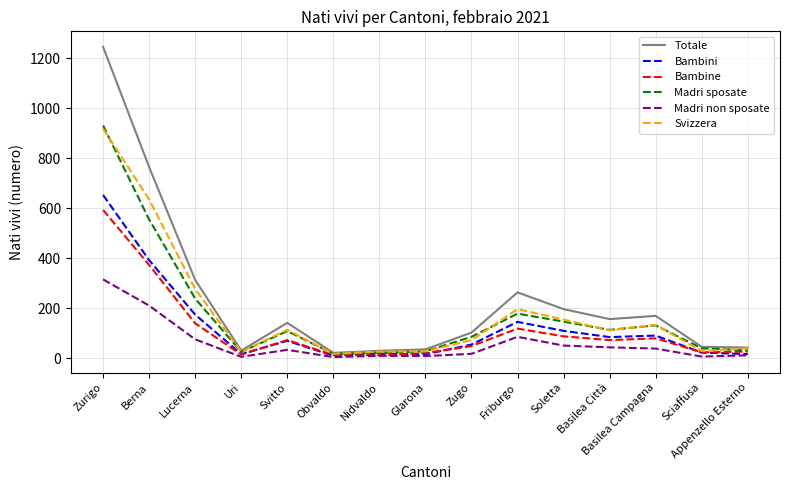

The value of Madri sposate at Svitto is 30. True or false?

False